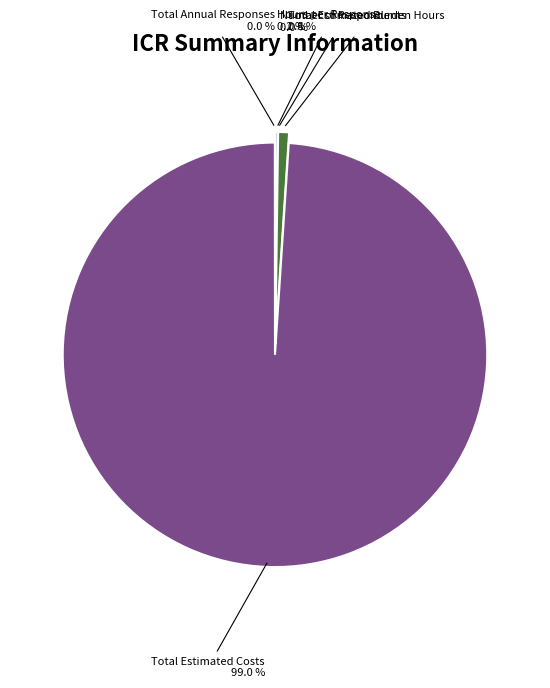

Which category has the biggest portion of the pie?

Total Estimated Costs